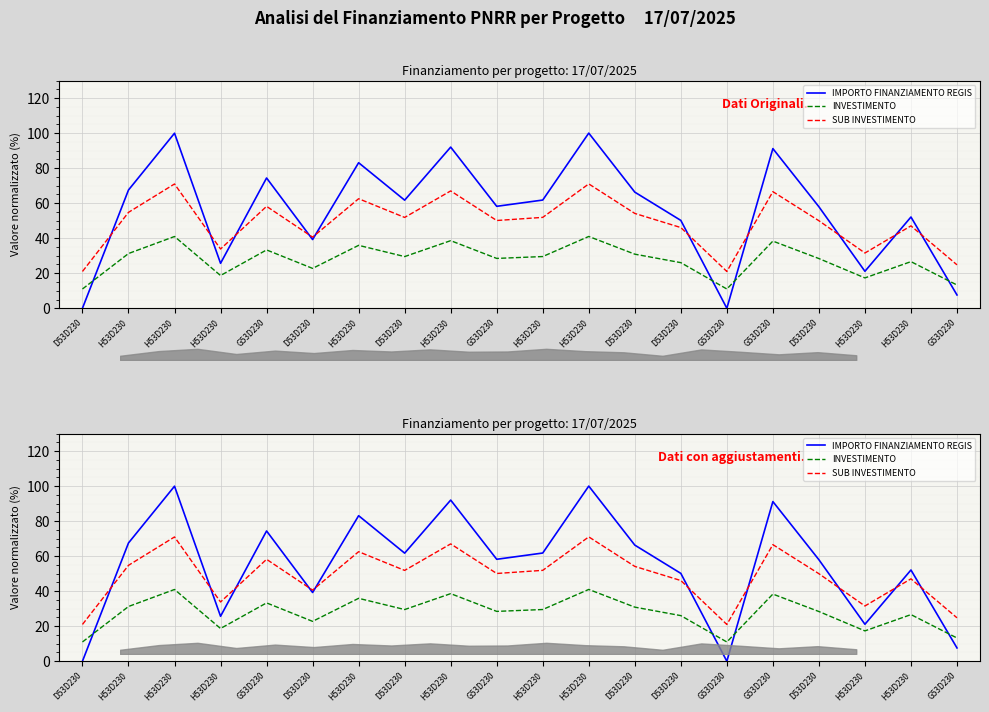

What is the label of the 3rd point from the left?

H53D230